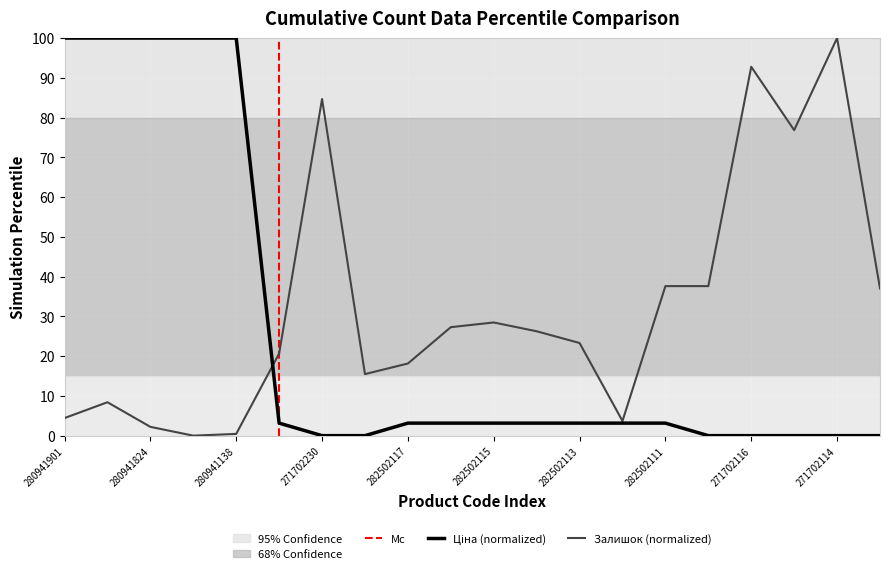

Which series has the largest total across all categories?

Залишок